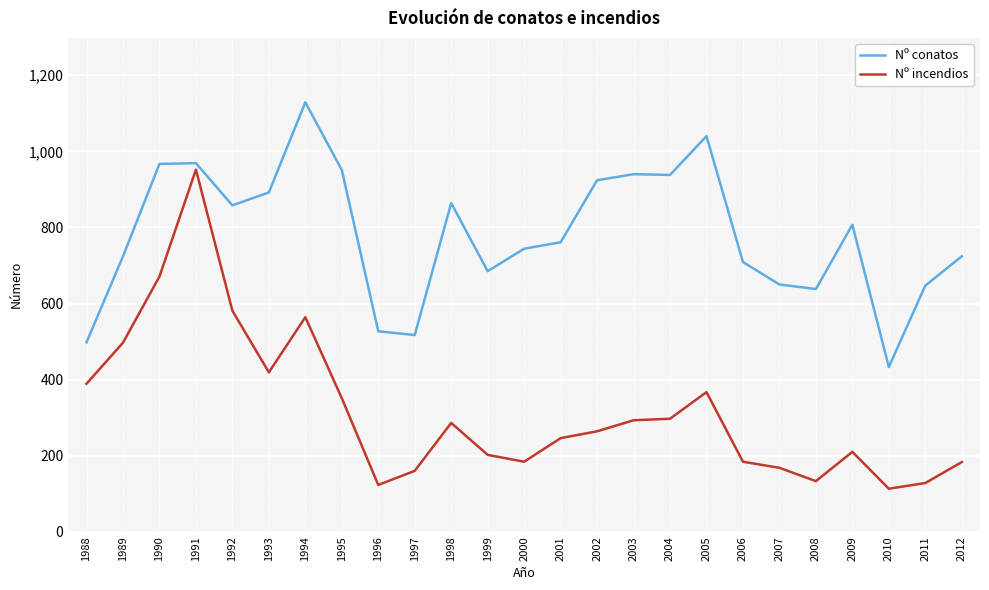

Read the Nº conatos value at 1989.

724